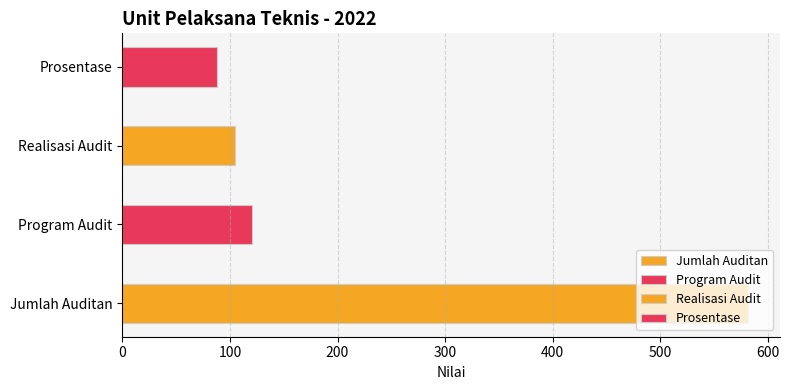

Between Jumlah Auditan and Prosentase, which is larger?

Jumlah Auditan